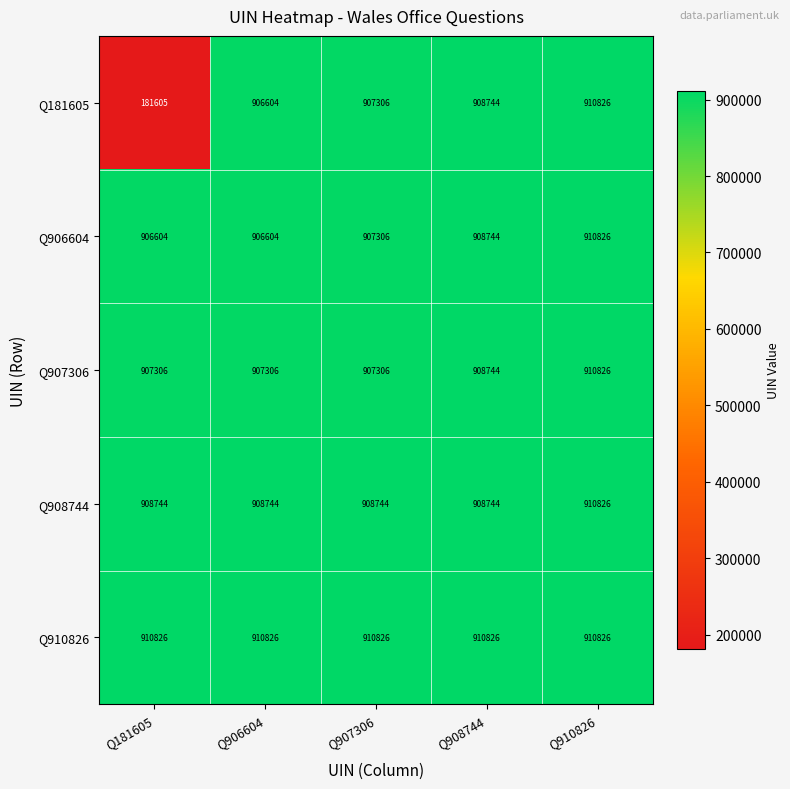

The Q907306 series shows 1521786 at Q908744. True or false?

False